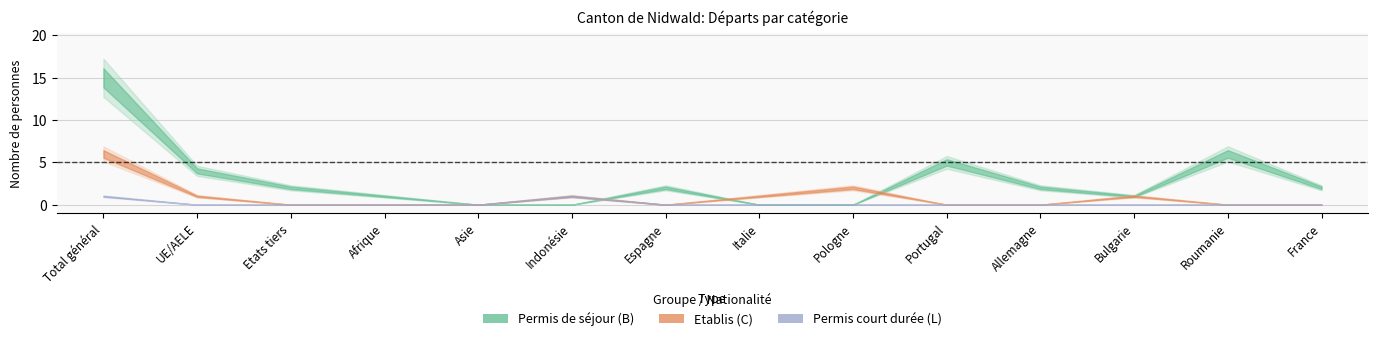

The Permis_B_Total series shows 1 at Bulgarie. True or false?

True